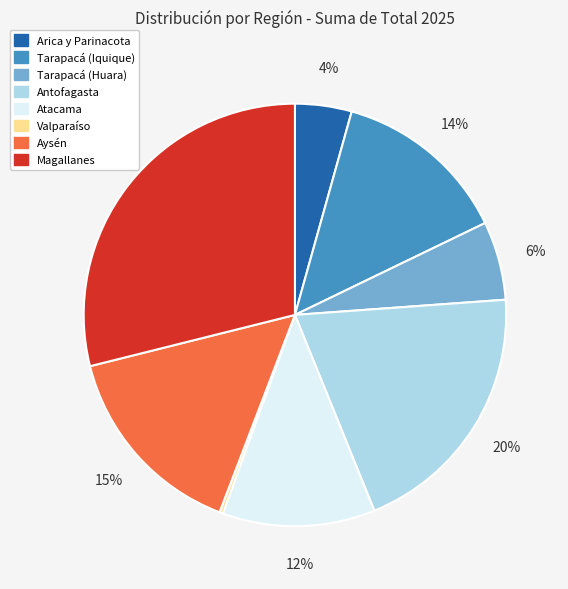

The Atacama slice represents 12% of the pie. True or false?

True